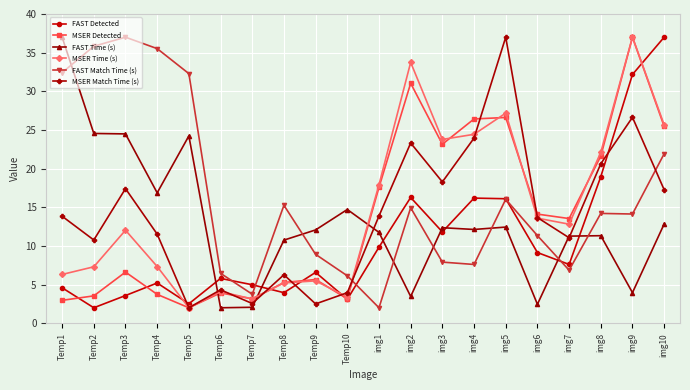

Is it true that FAST Time (s) equals 12.1 at Temp9?

True